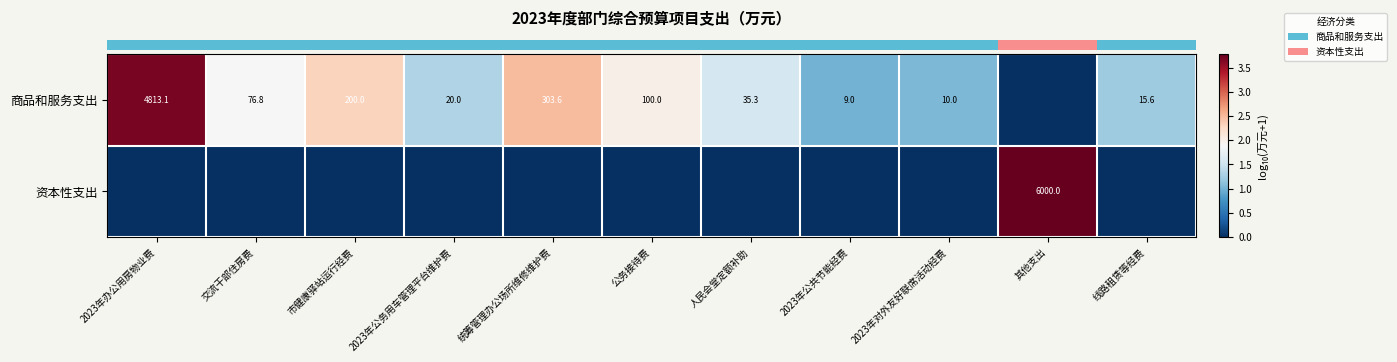

How many data points does each series have?

11